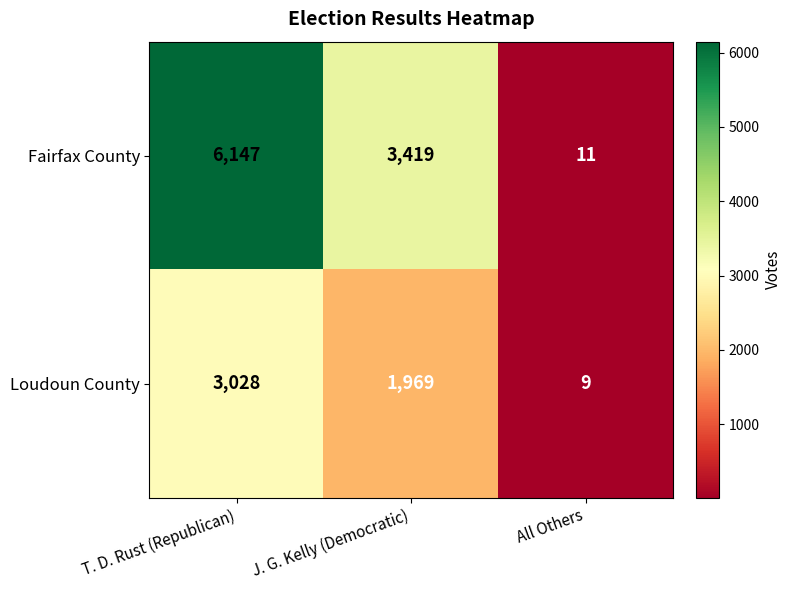

True or false: Fairfax County has a value of 2321 at T. D. Rust (Republican).

False